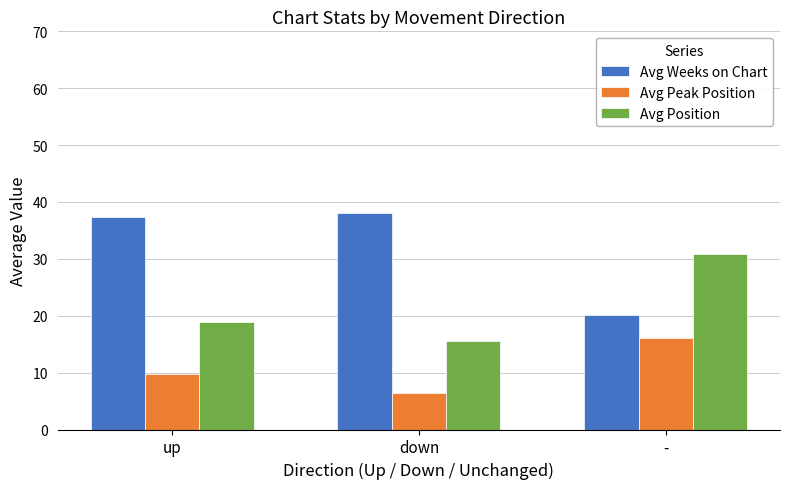

At how many categories does at least one series exceed 8?

3